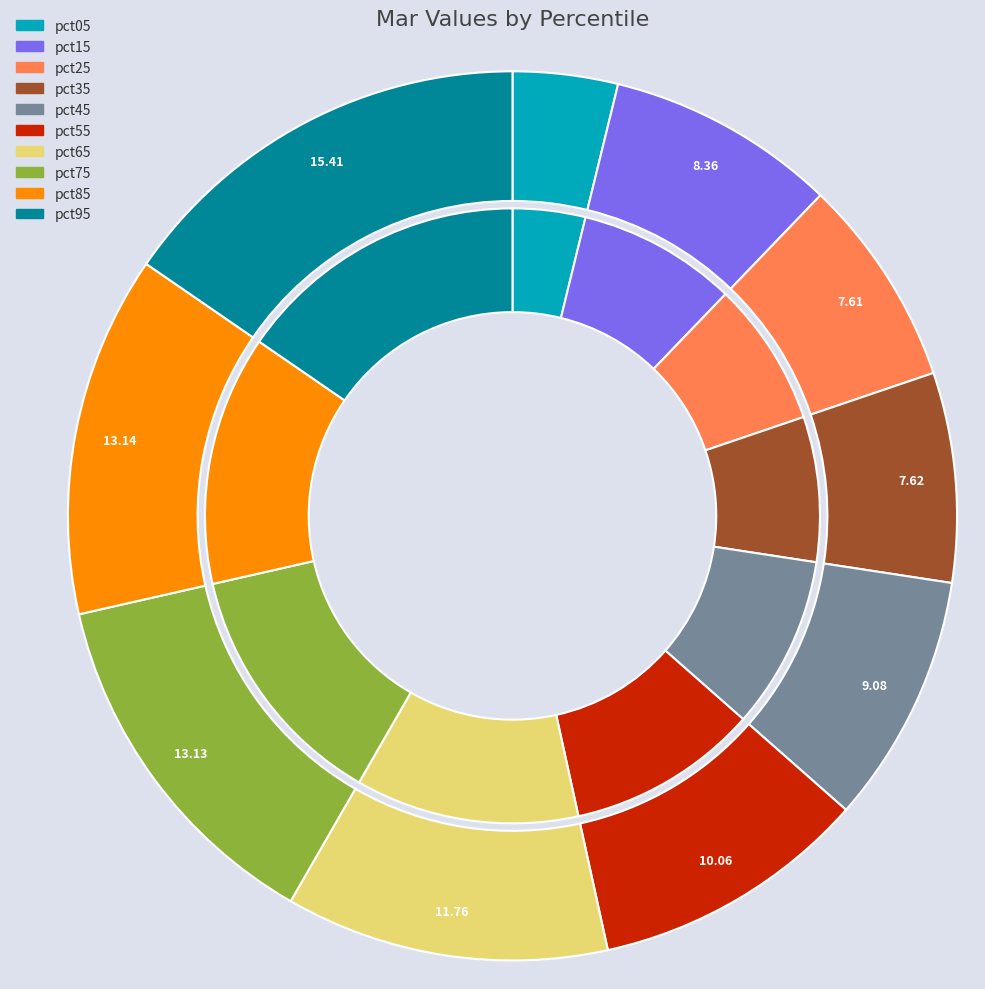

To the nearest percent, what percentage of the pie is pct05?

4%